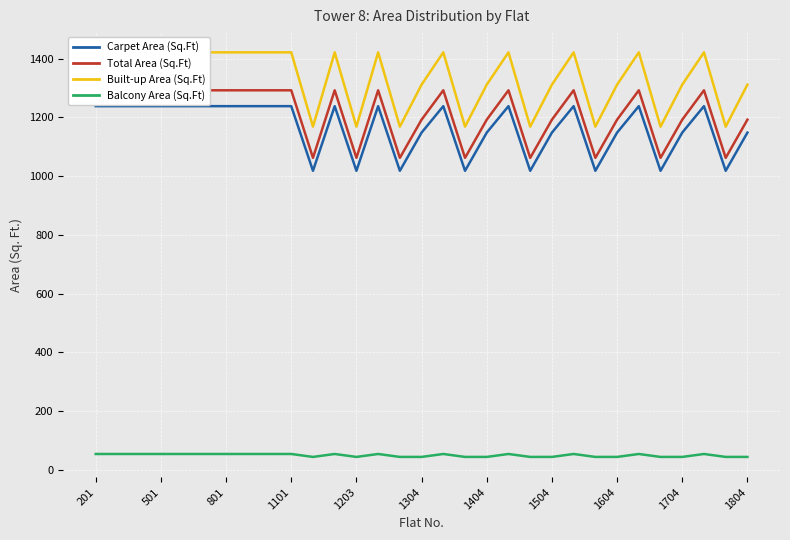

Which series has the widest spread of values?

Built-up Area (Sq.Ft)